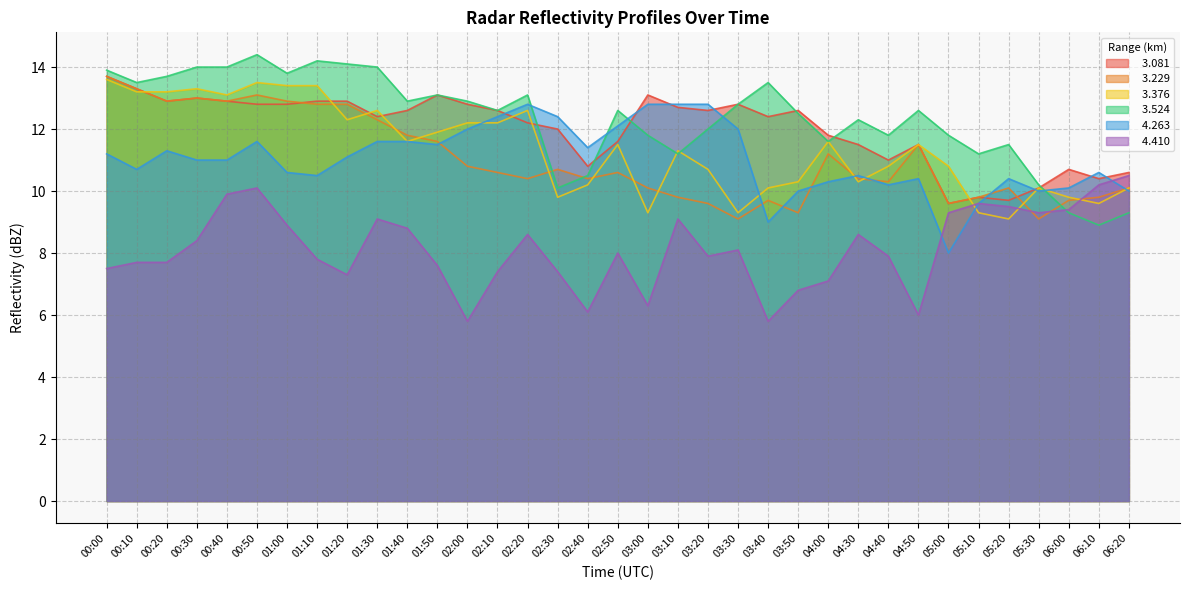

What is the difference between the highest and lowest values at 03:50?

5.8